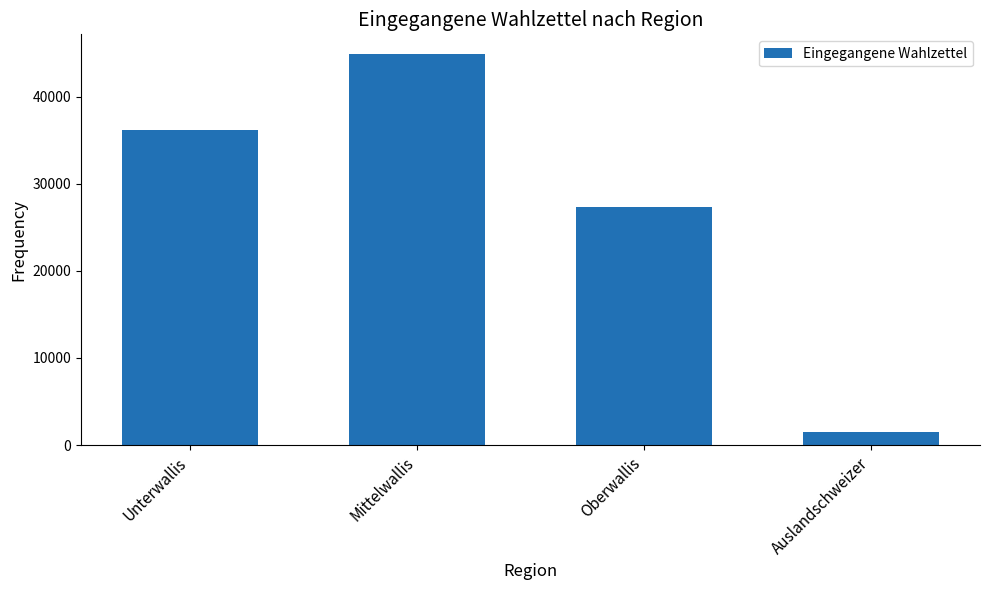

Read the value at Unterwallis, to the nearest 10.

36160